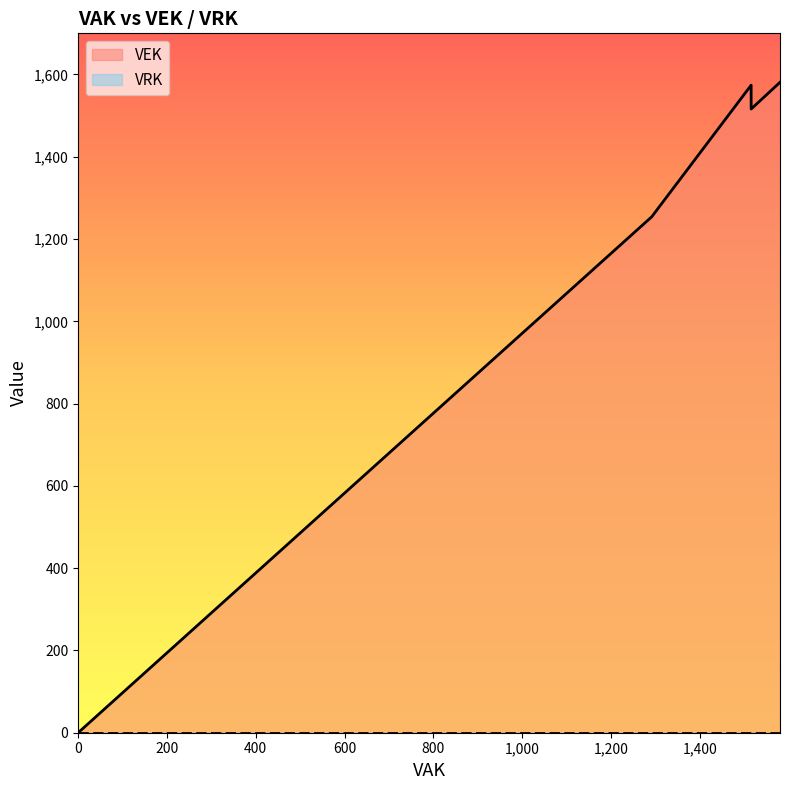

What is the difference between the second highest and minimum values?

1581